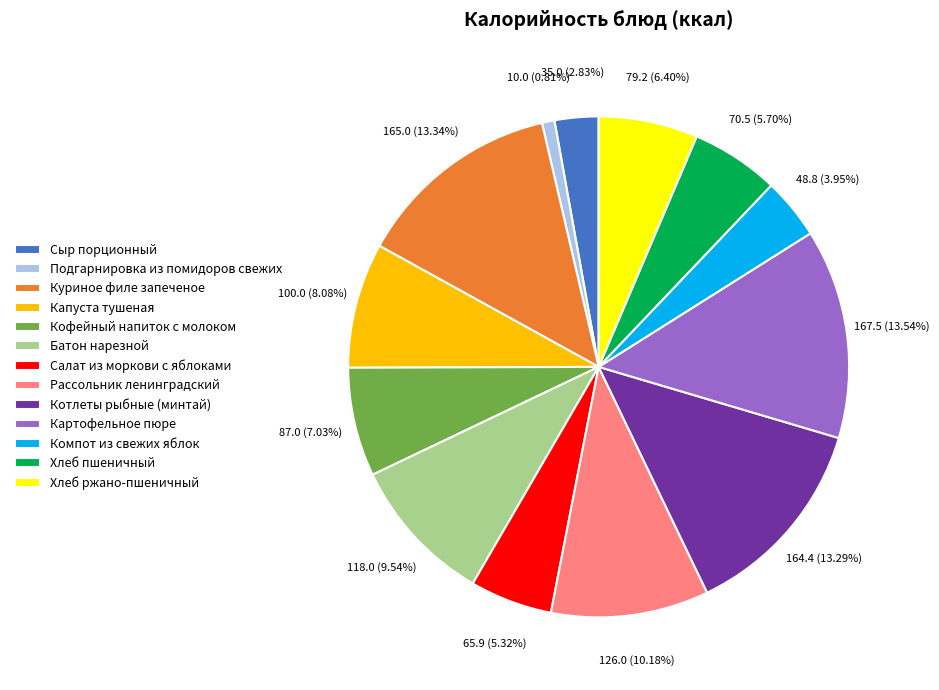

What is the ratio of the value at Подгарнировка из помидоров свежих to the value at Компот из свежих яблок?

0.2